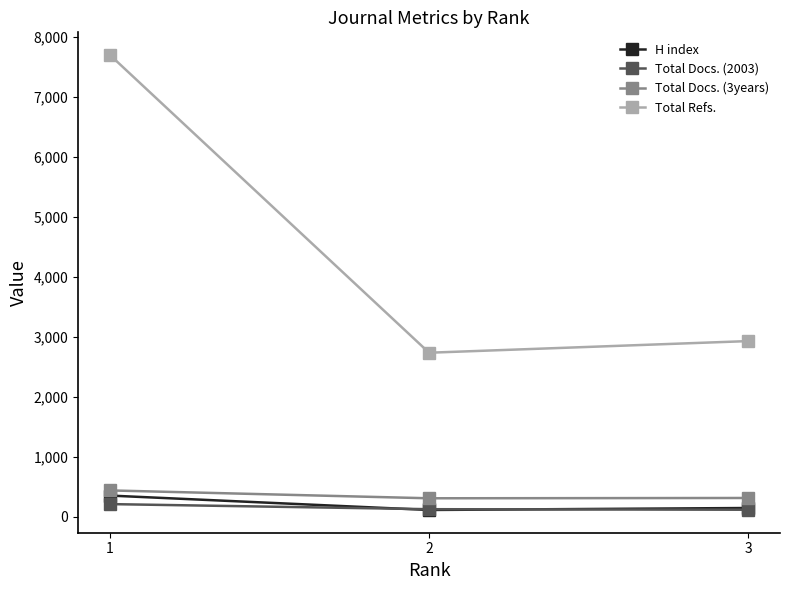

Where is H index nearest to the value 230?

3